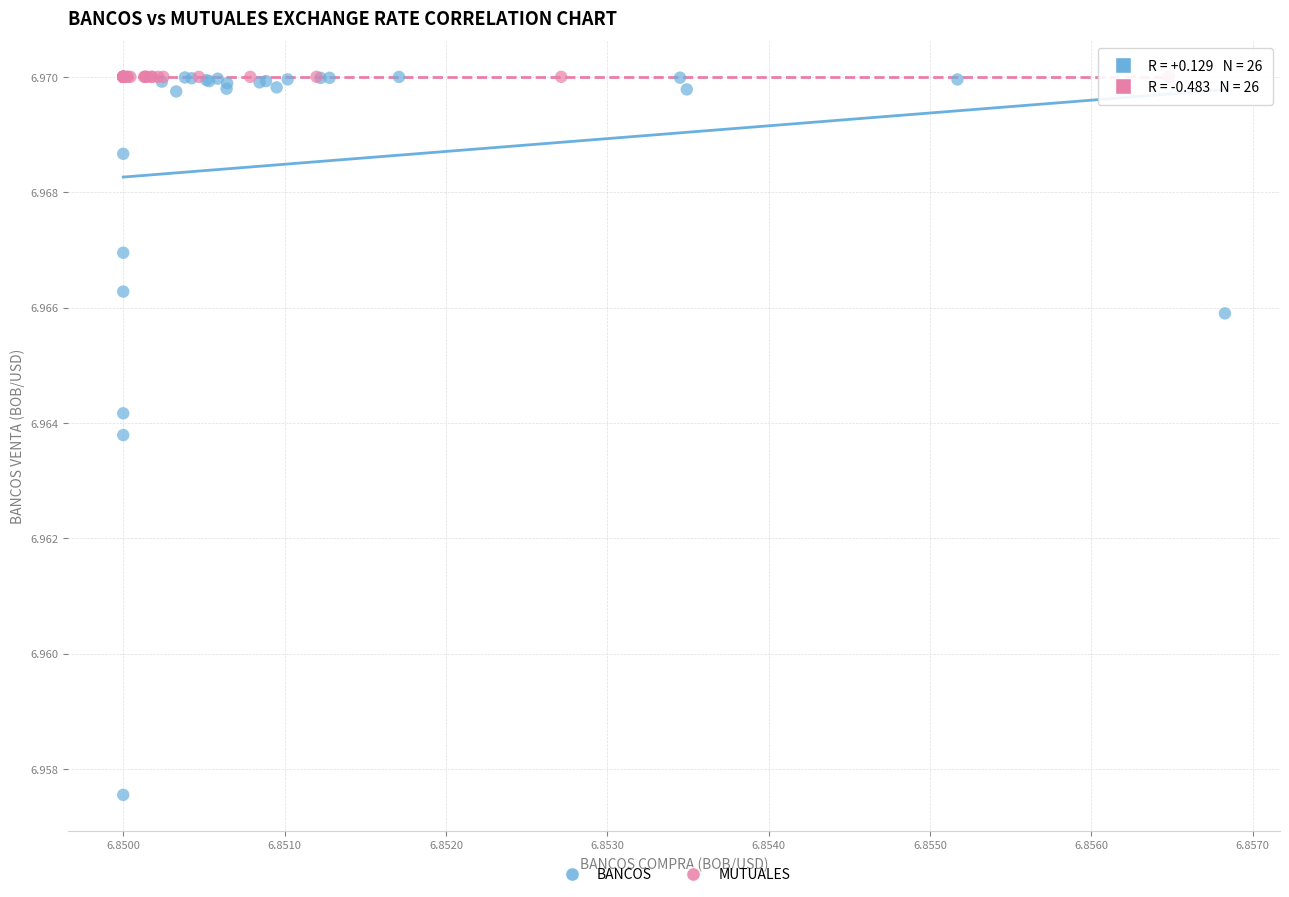

Which series has the widest spread of Y values?

BANCOS